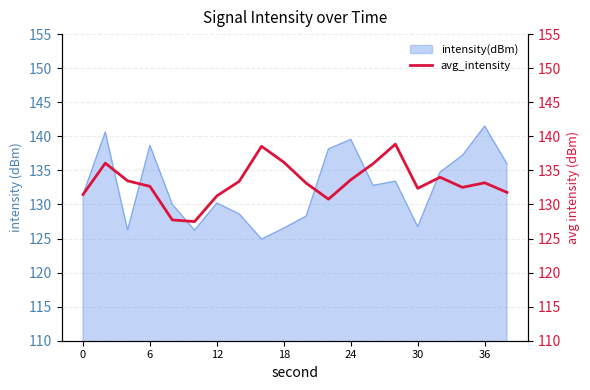

The value of intensity(dBm) at 0 is 82.1. True or false?

False